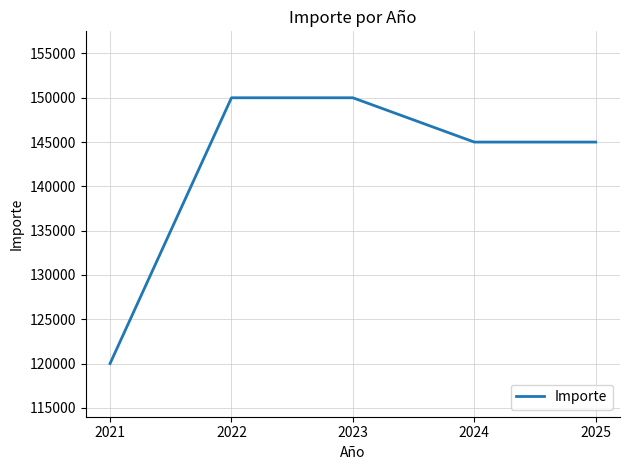

Reading left to right, transcribe all the data shown in this chart.

2021=120000	2022=150000	2023=150000	2024=145000	2025=145000